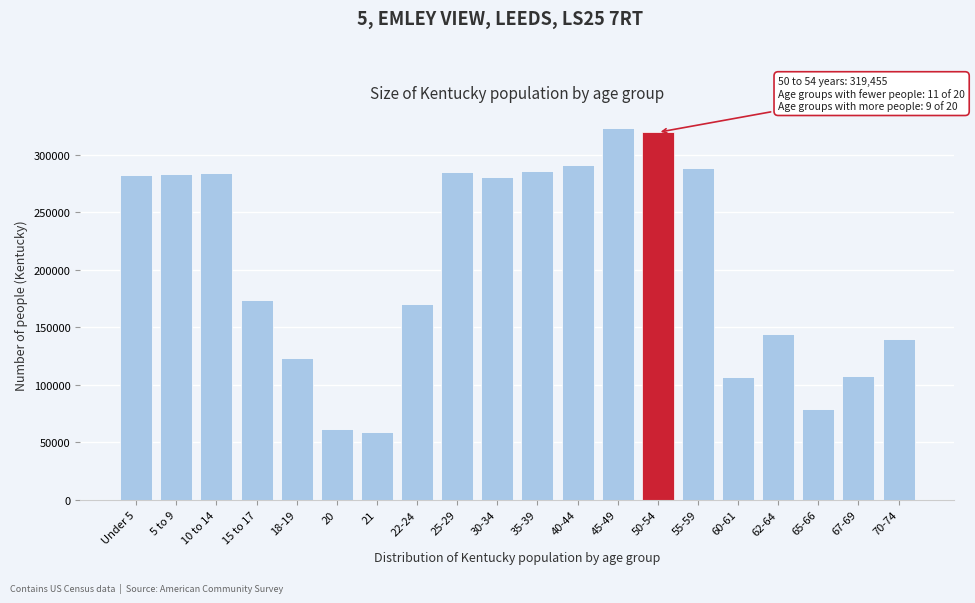

What is the smallest value displayed?

58657